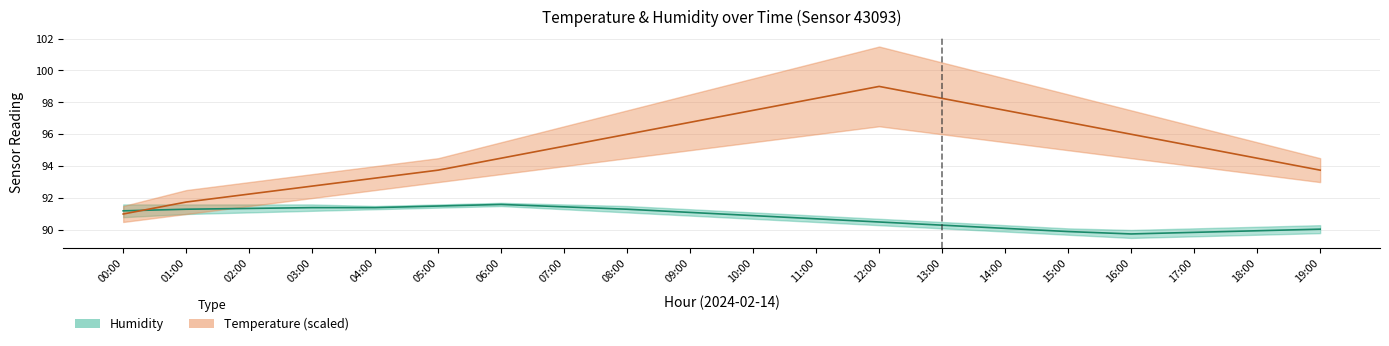

Which series changed the most between 12:00 and 14:00?

Temperature (mid, scaled)